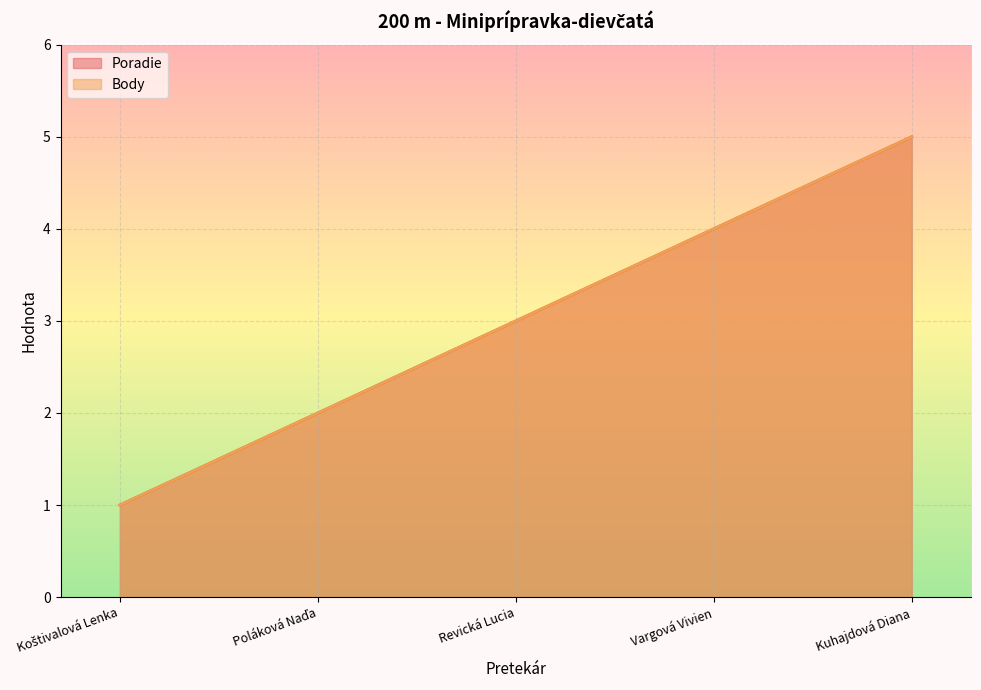

What is the label of the 5th point from the right?

Koštivalová Lenka